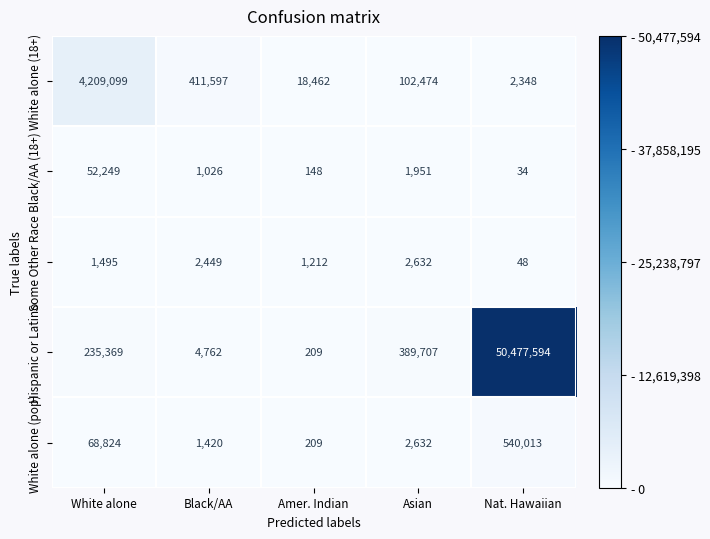

What is the approximate value of White alone (pop) at Black/AA?

1420